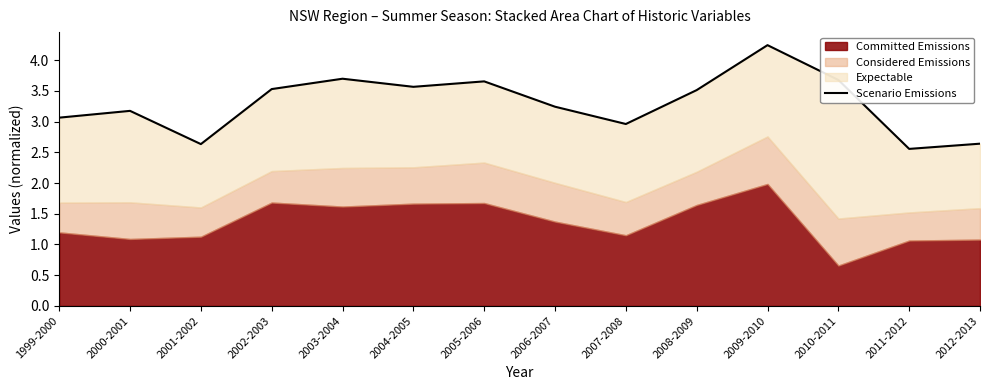

What is the maximum value shown in the chart?

4.2